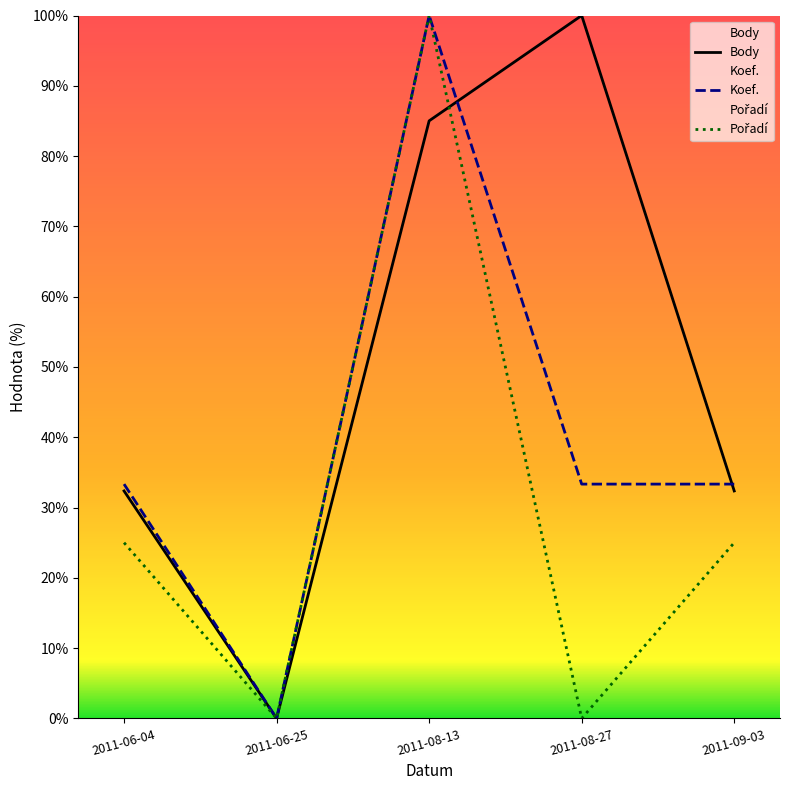

The Pořadí series shows 39.9 at 2011-06-25. True or false?

False